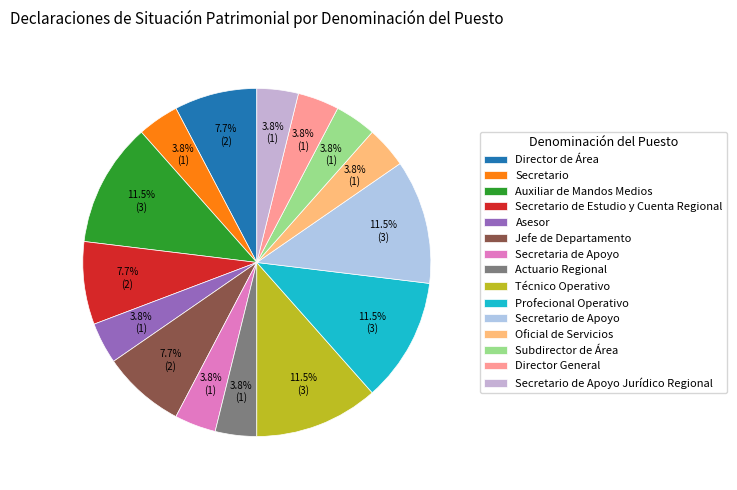

How much of the chart is everything except Auxiliar de Mandos Medios?

88.5%